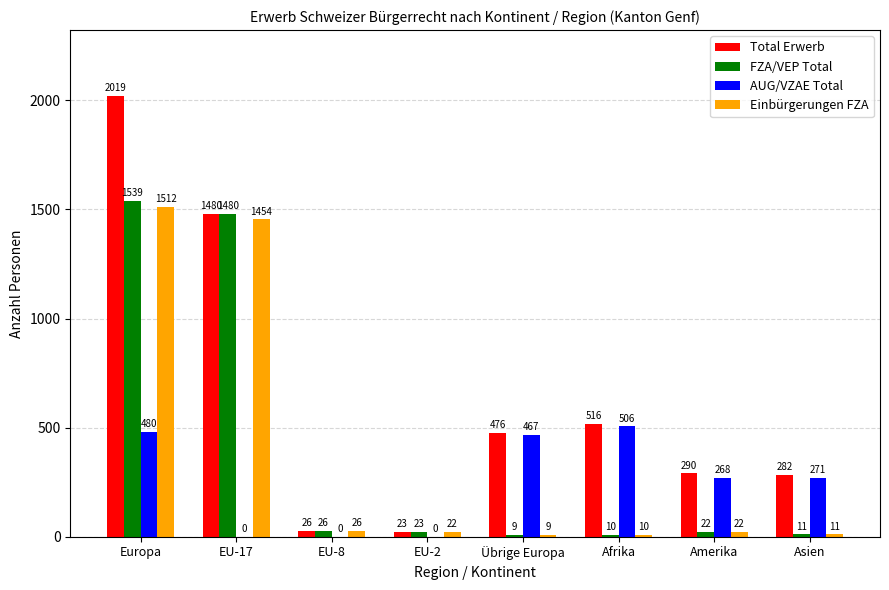

Which category has the highest value in the Einbürgerungen FZA series?

Europa